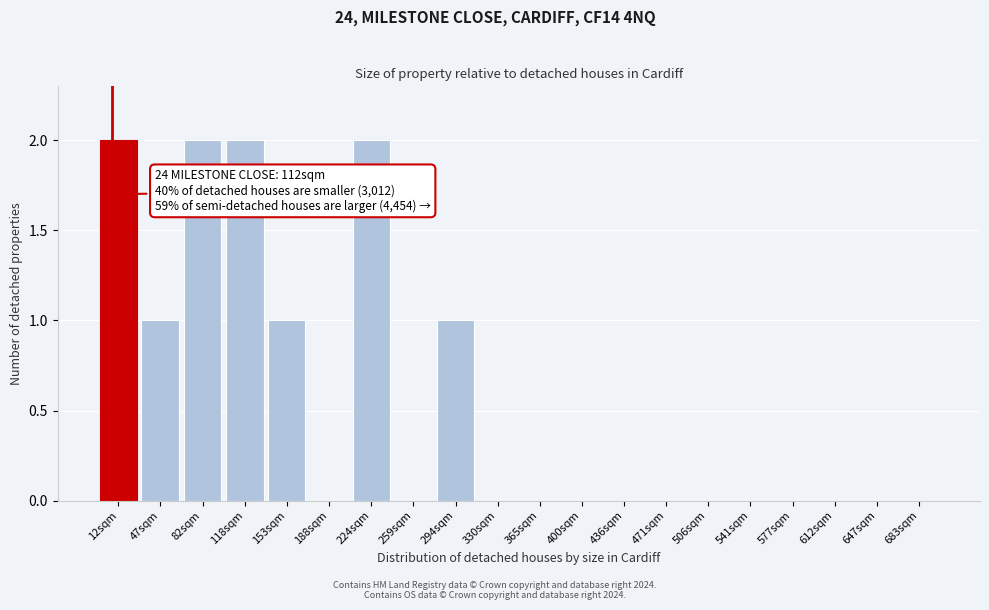

Which has a higher value, 541sqm or 224sqm?

224sqm